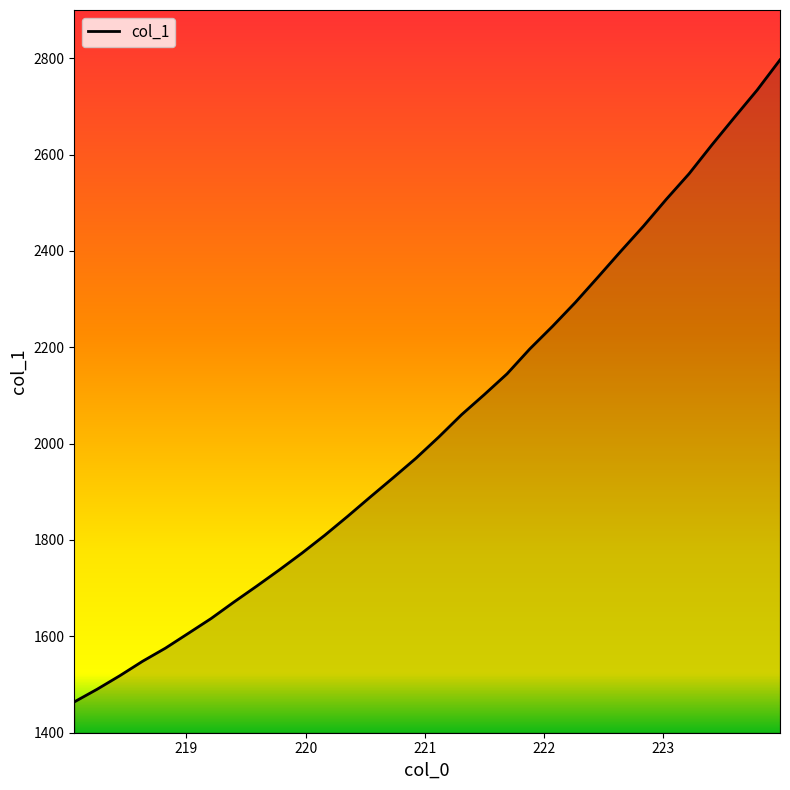

What is the maximum value shown in the chart?

2796.5